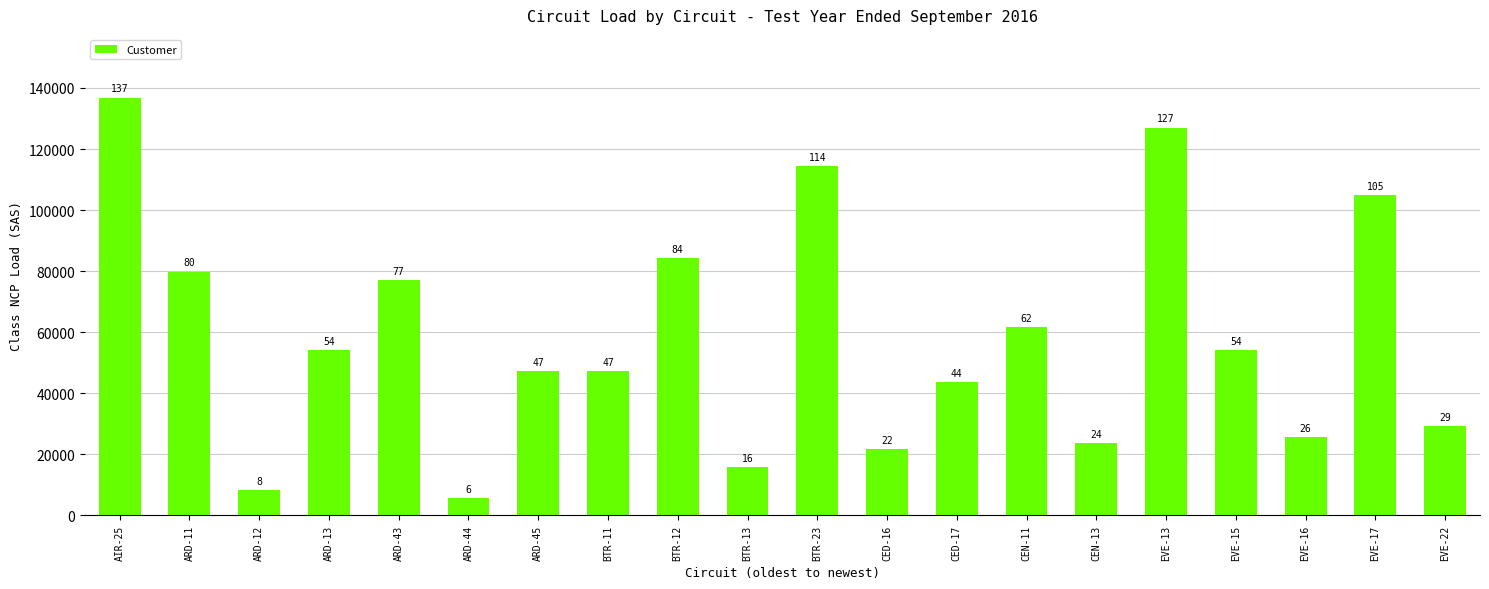

Rank the categories by value from highest to lowest.

AIR-25, EVE-13, BTR-23, EVE-17, BTR-12, ARD-11, ARD-43, CEN-11, EVE-15, ARD-13, BTR-11, ARD-45, CED-17, EVE-22, EVE-16, CEN-13, CED-16, BTR-13, ARD-12, ARD-44